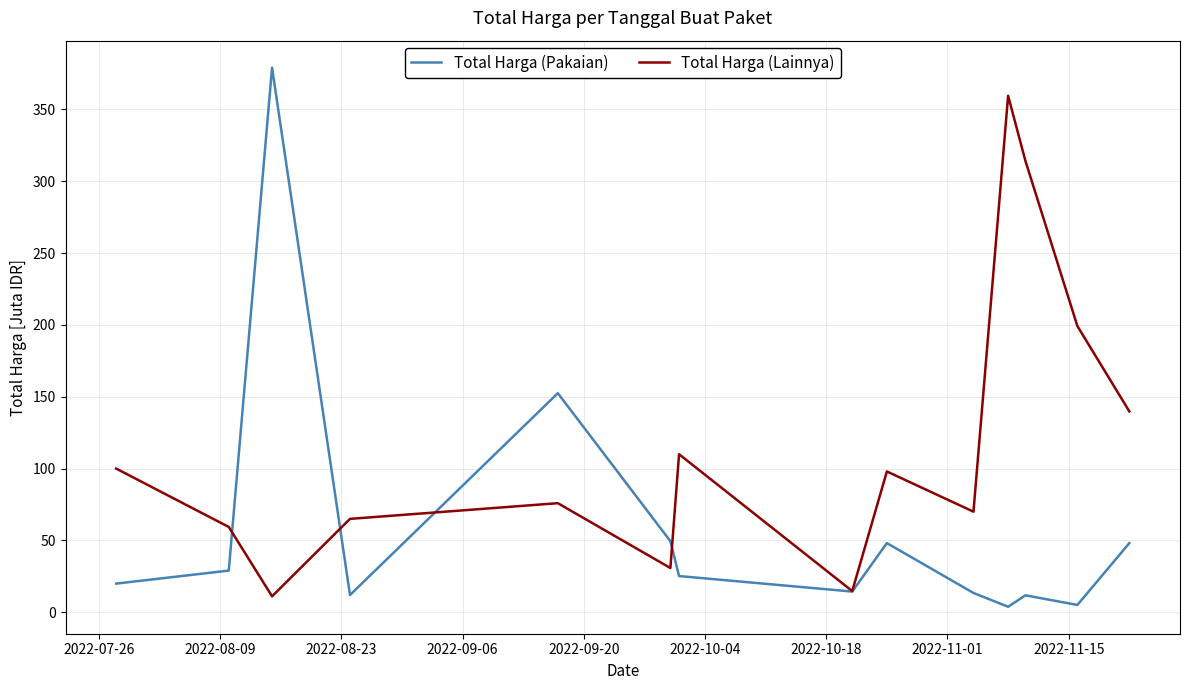

How many interior local peaks does the Total Harga (Lainnya) series have?

4